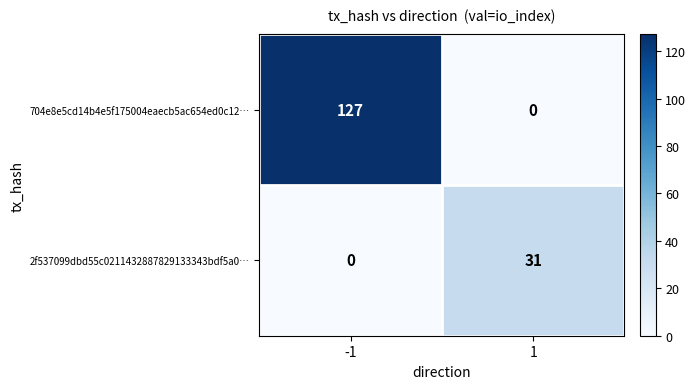

Which series has the largest range (max minus min)?

704e8e5cd14b4e5f175004eaecb5ac654ed0c12…